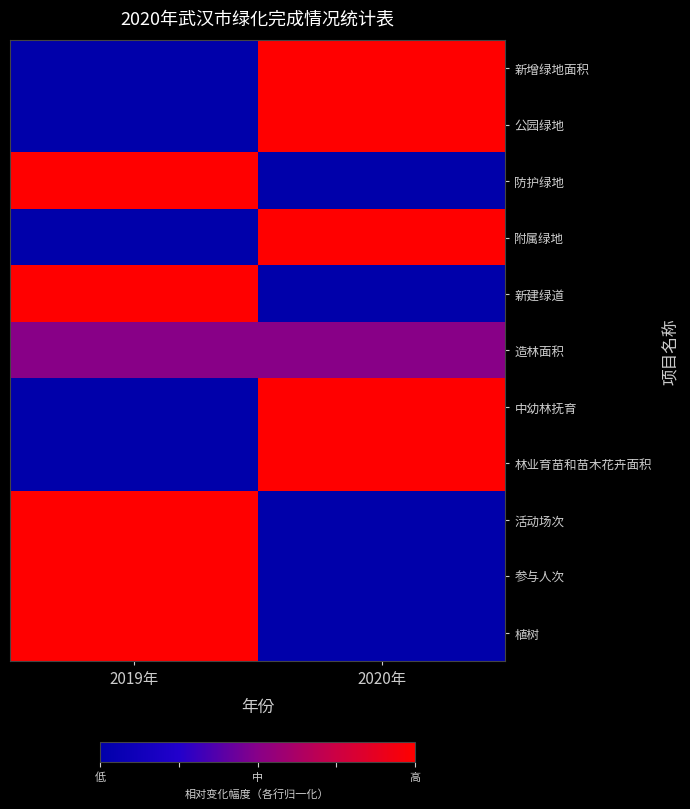

Reading left to right, what are all the values shown in this chart?

新增绿地面积: 2019年=0.0	2020年=1.0
公园绿地: 2019年=0.0	2020年=1.0
防护绿地: 2019年=1.0	2020年=0.0
附属绿地: 2019年=0.0	2020年=1.0
新建绿道: 2019年=1.0	2020年=0.0
造林面积: 2019年=0.5	2020年=0.5
中幼林抚育: 2019年=0.0	2020年=1.0
林业育苗和苗木花卉面积: 2019年=0.0	2020年=1.0
活动场次: 2019年=1.0	2020年=0.0
参与人次: 2019年=1.0	2020年=0.0
植树: 2019年=1.0	2020年=0.0